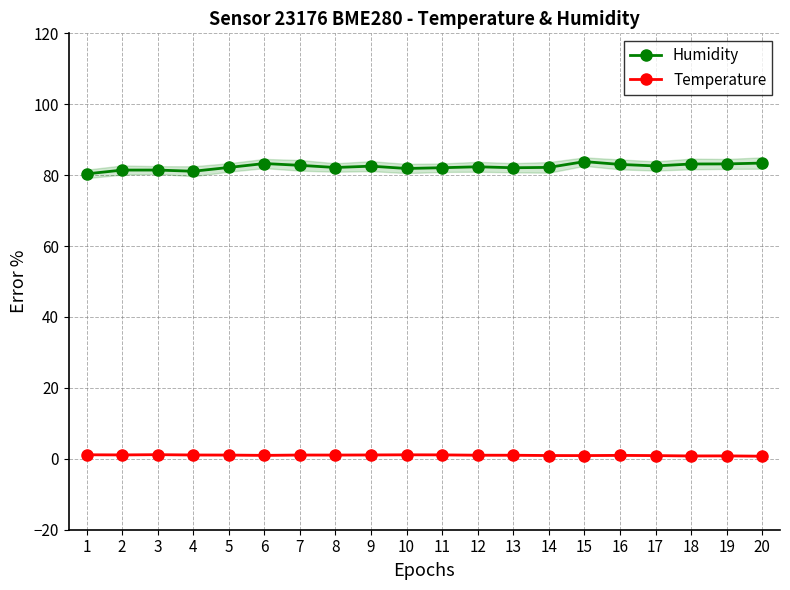

The value of Humidity at 9 is 41.3. True or false?

False